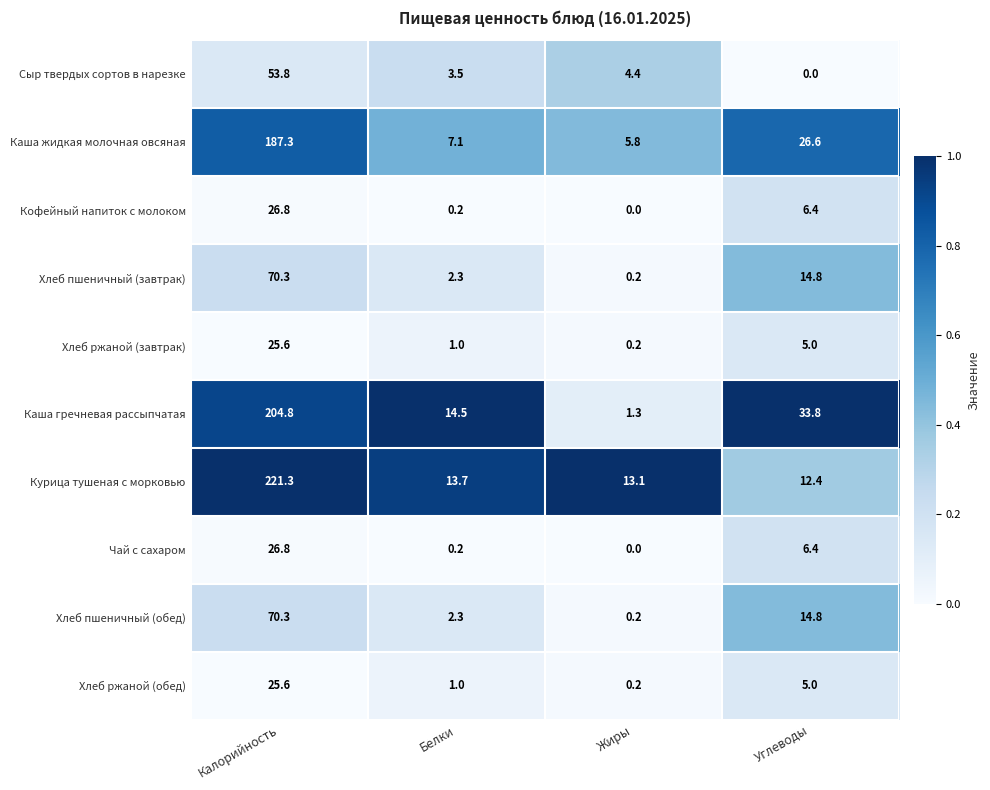

What is the difference between the Чай с сахаром values at Жиры and Углеводы?

6.4